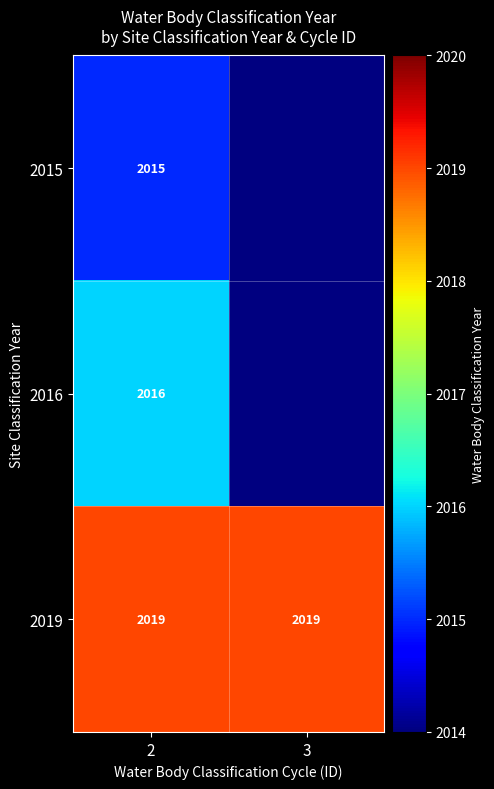

The value of 2015 at 2 is 1335. True or false?

False